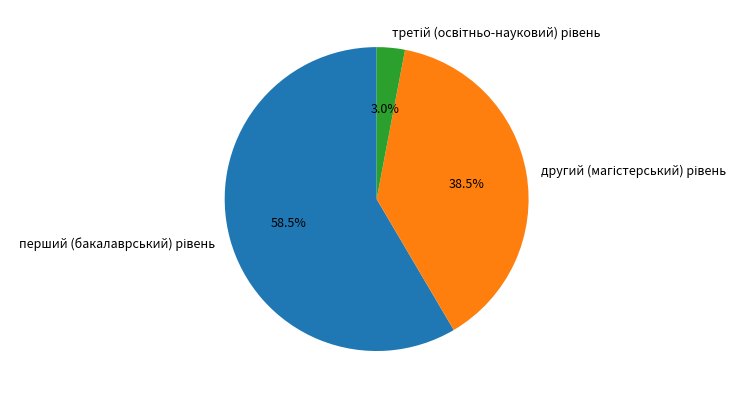

What is the change in value from перший (бакалаврський) рівень to третій (освітньо-науковий) рівень?

-370